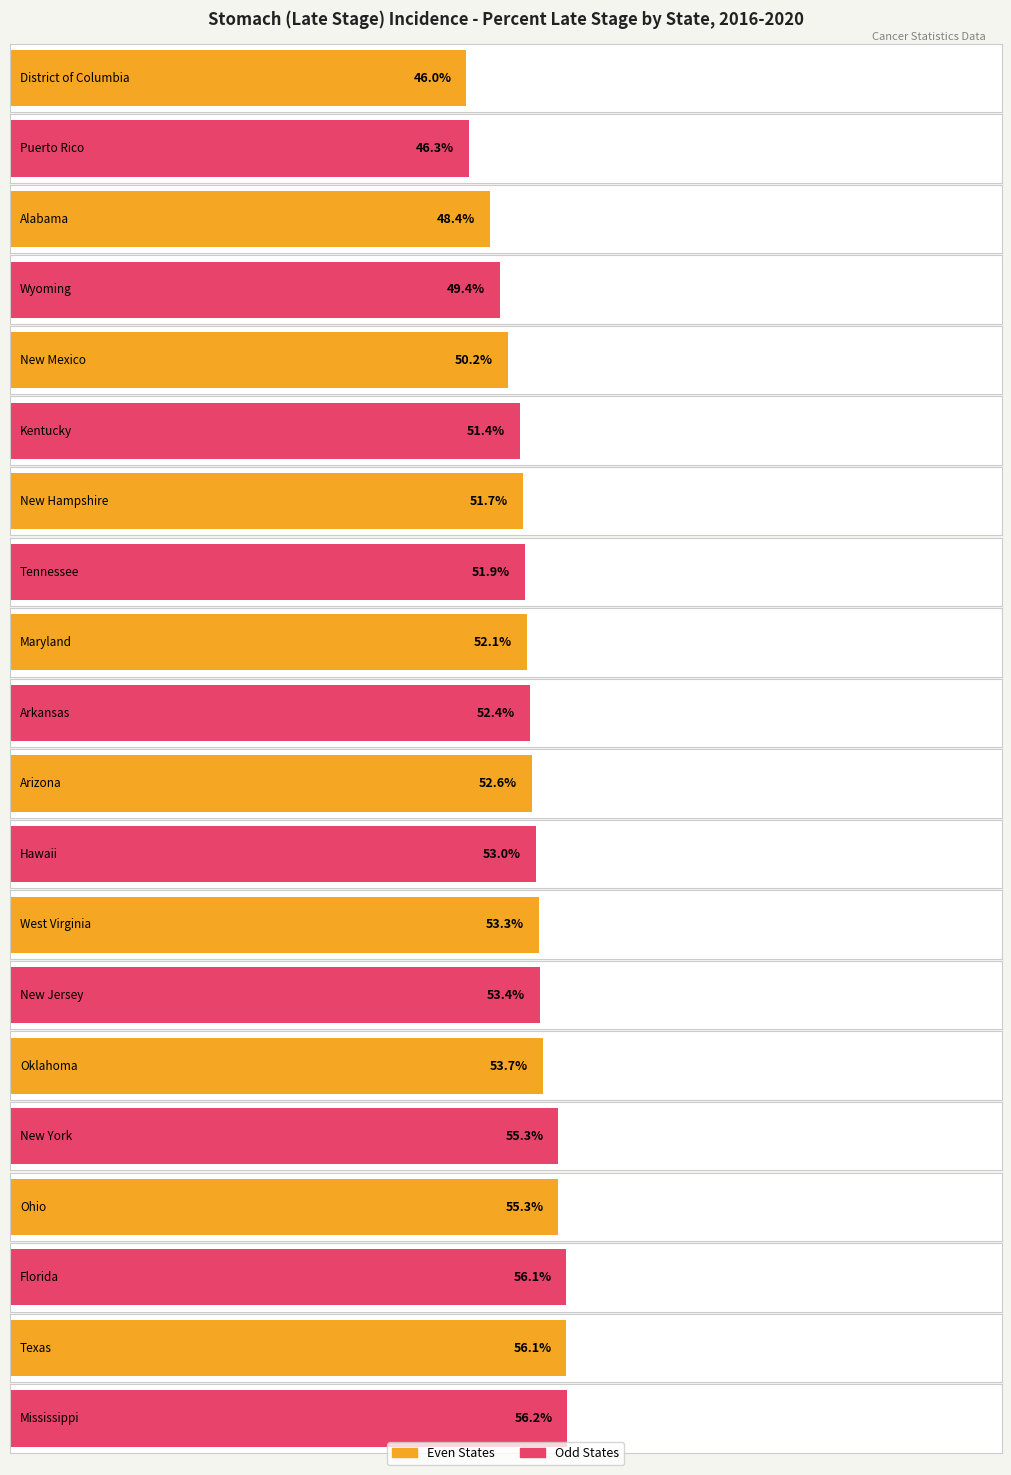

Which category has the highest value across all series?

Mississippi